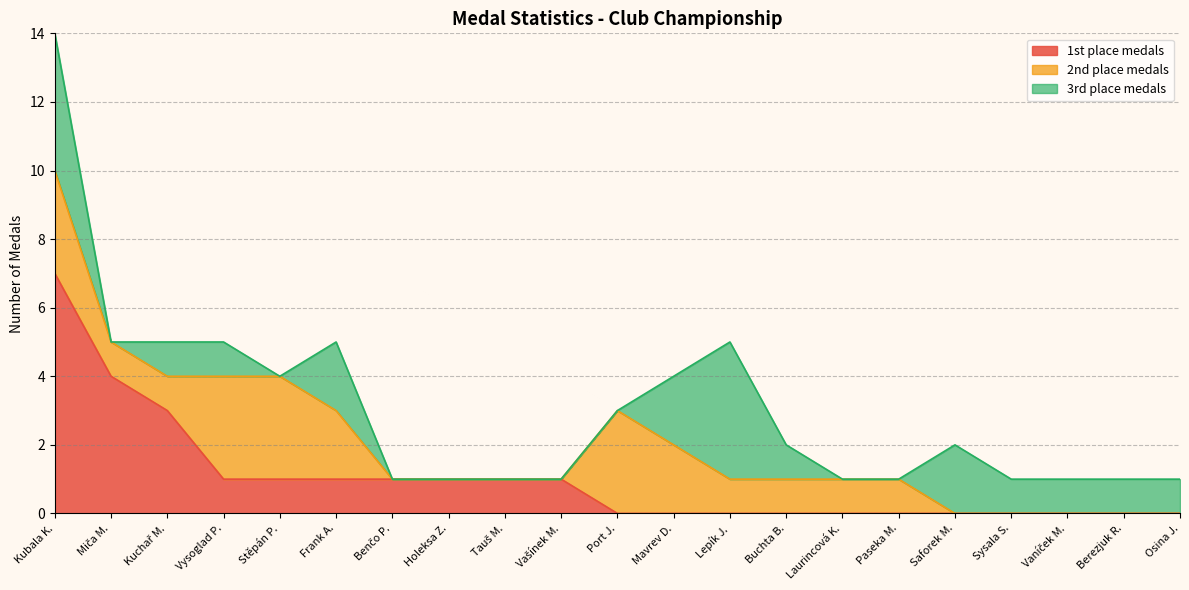

Is it true that 1st place medals equals 3 at Kuchař M.?

True